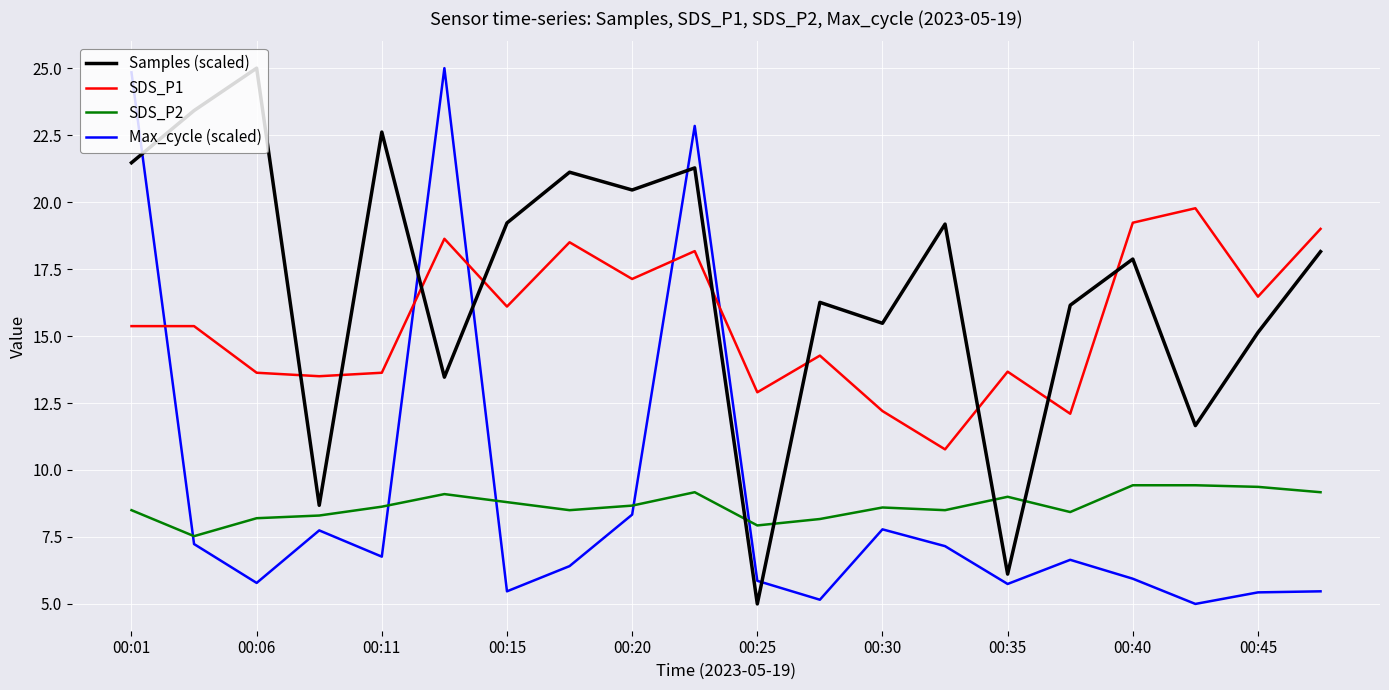

What is the difference between the maximum and minimum values in the Max_cycle (scaled) series?

20.0